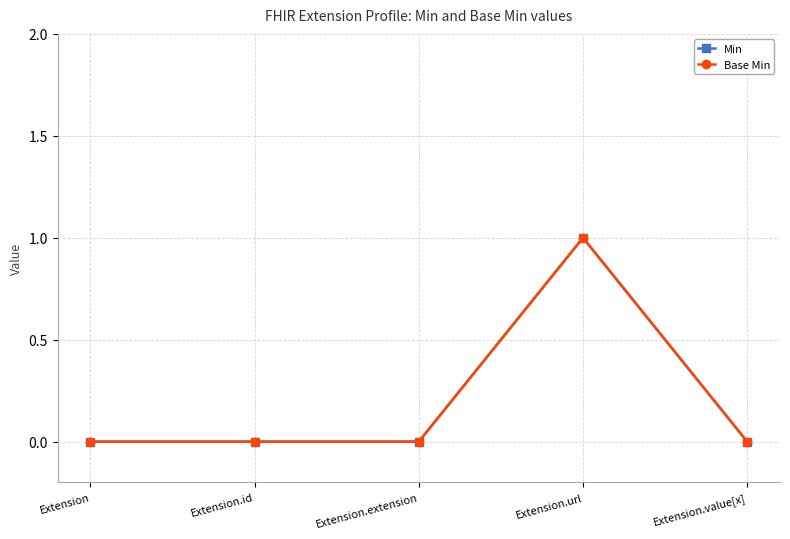

Reading left to right, what are all the values shown in this chart?

Min: 0	0	0	1	0
Base Min: 0	0	0	1	0